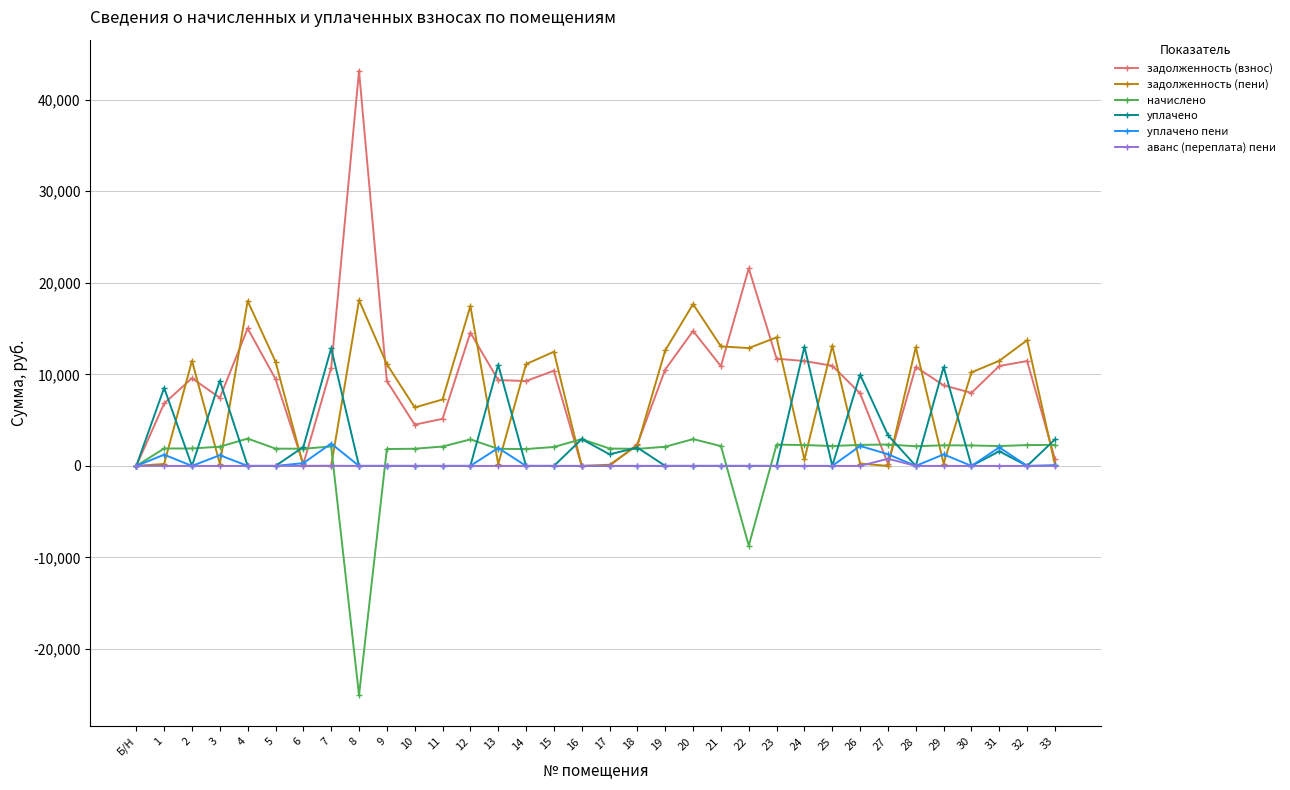

What are all the series names shown in the legend?

задолженность (взнос), задолженность (пени), начислено, уплачено, уплачено пени, аванс (переплата) пени